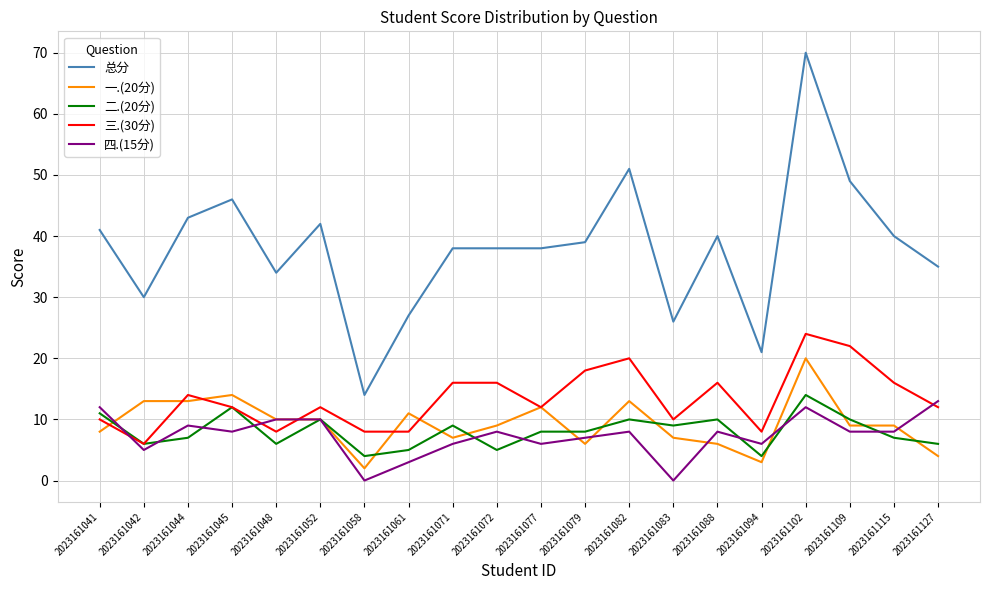

True or false: 三.(30分) and 总分 cross at least once.

False